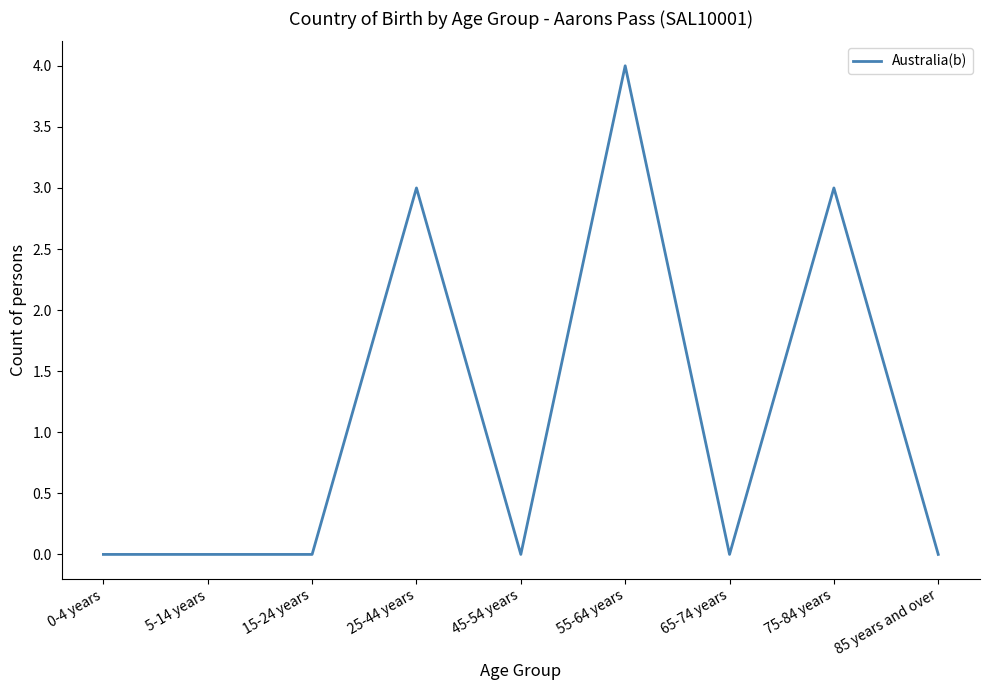

Is it true that the value at 25-44 years is 3?

True